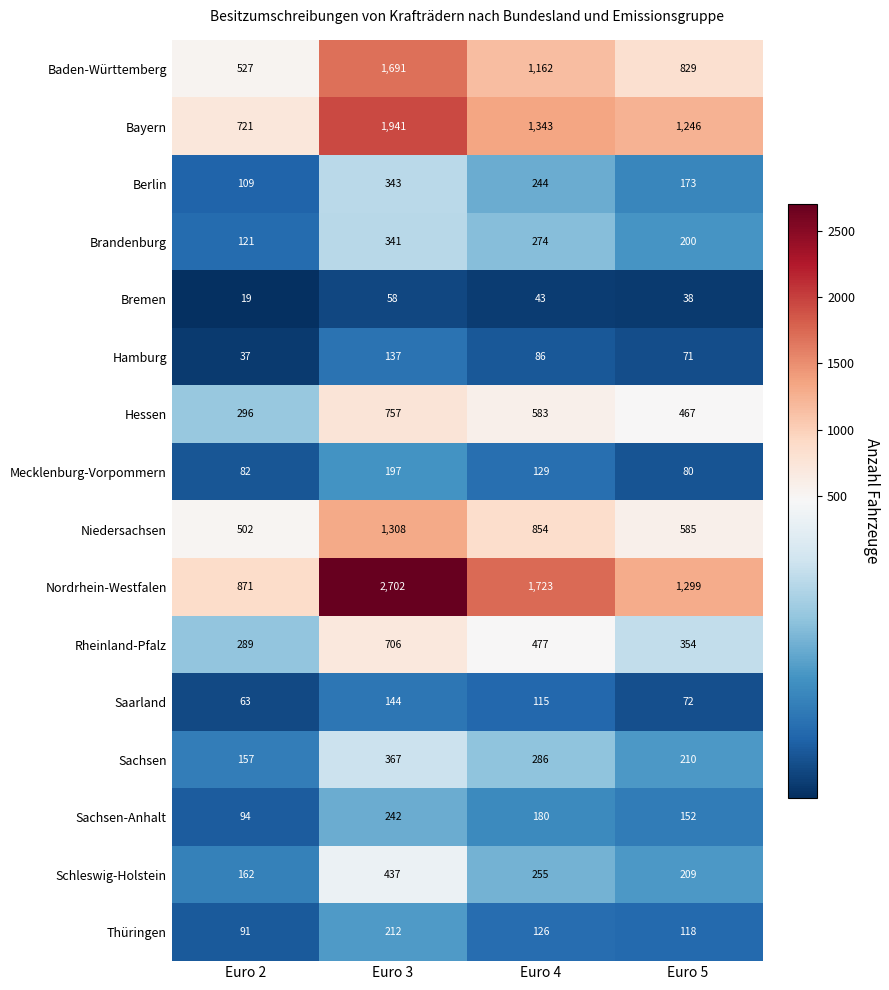

List the labels in order of Thüringen value, smallest first.

Euro 2, Euro 5, Euro 4, Euro 3